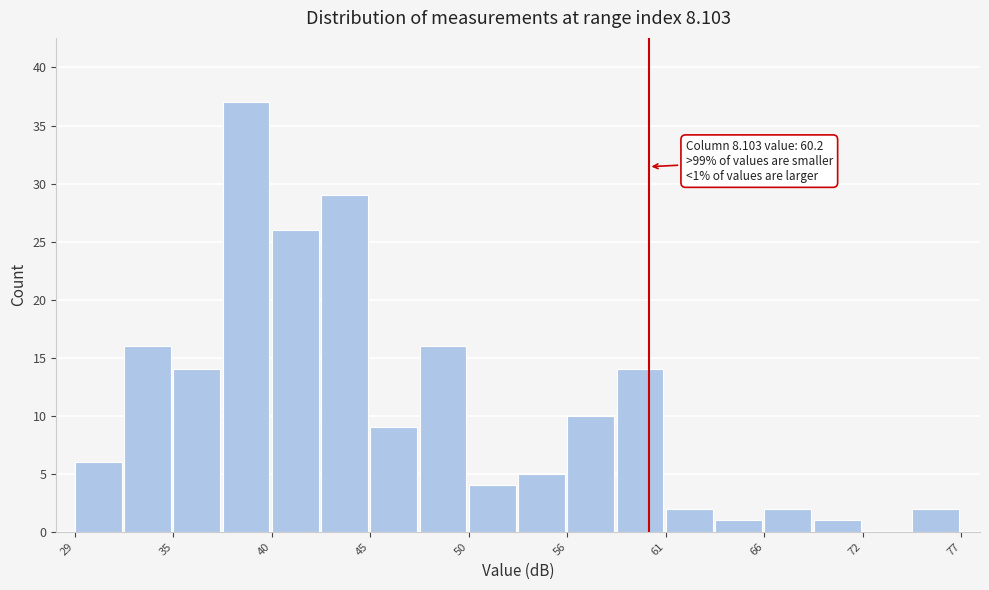

Around what value on the x-axis is the tallest bar? Give the approximate position of its centre, as read against the axis.

38